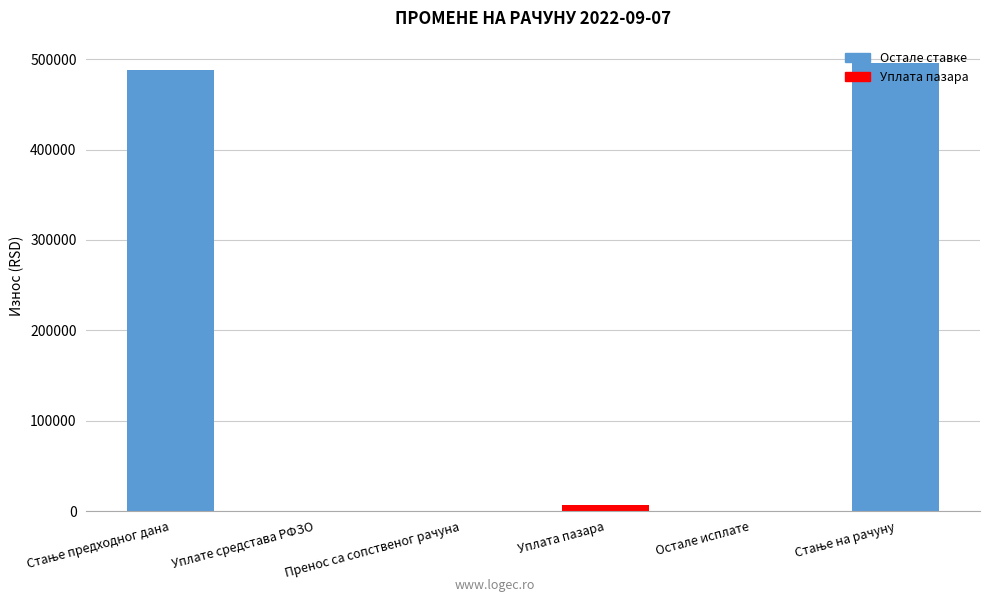

What is the greatest value displayed?

495632.5